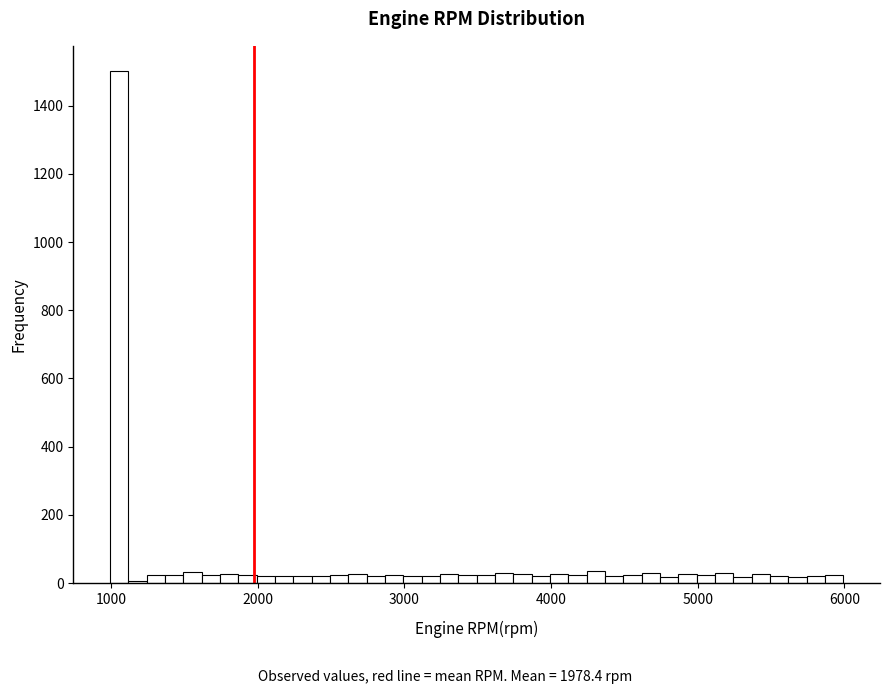

Read against the x-axis, roughly where is the centre of the tallest bar?

1100